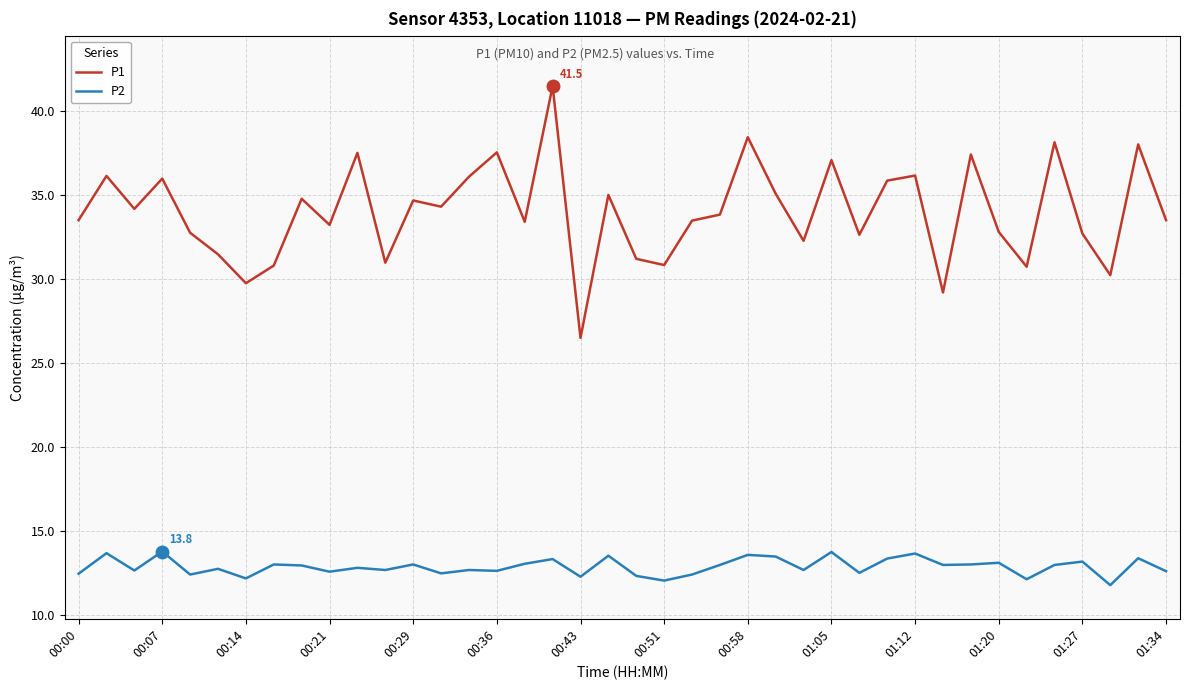

Which series has the widest spread of values?

P1